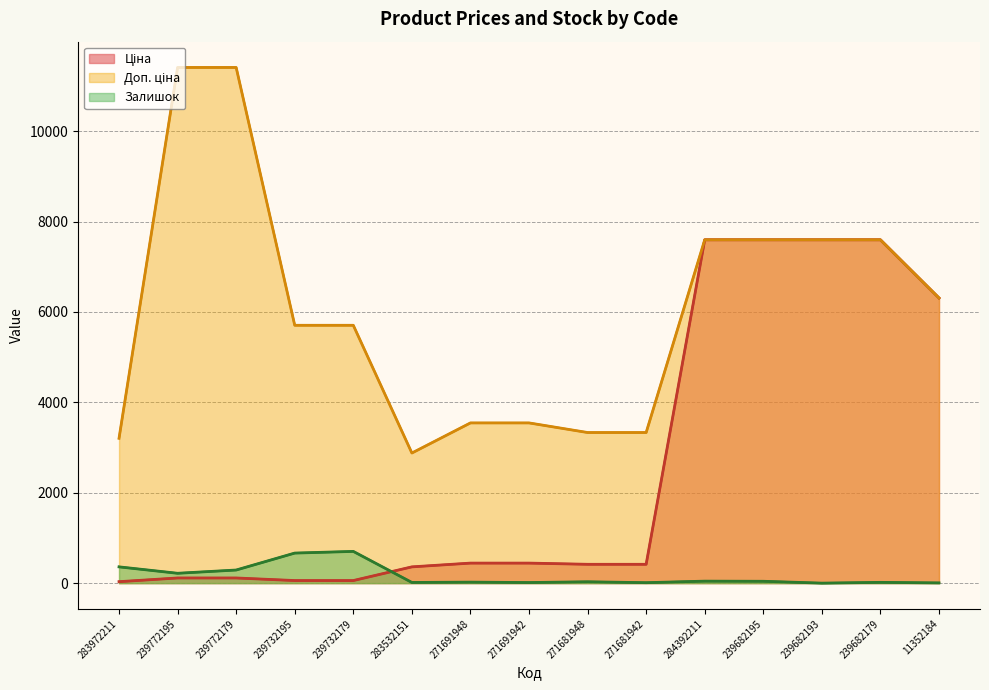

Rank the categories by Доп. ціна value from highest to lowest.

239772195, 239772179, 284392211, 239682195, 239682193, 239682179, 11352184, 239732195, 239732179, 271691948, 271691942, 271681948, 271681942, 283972211, 283532151